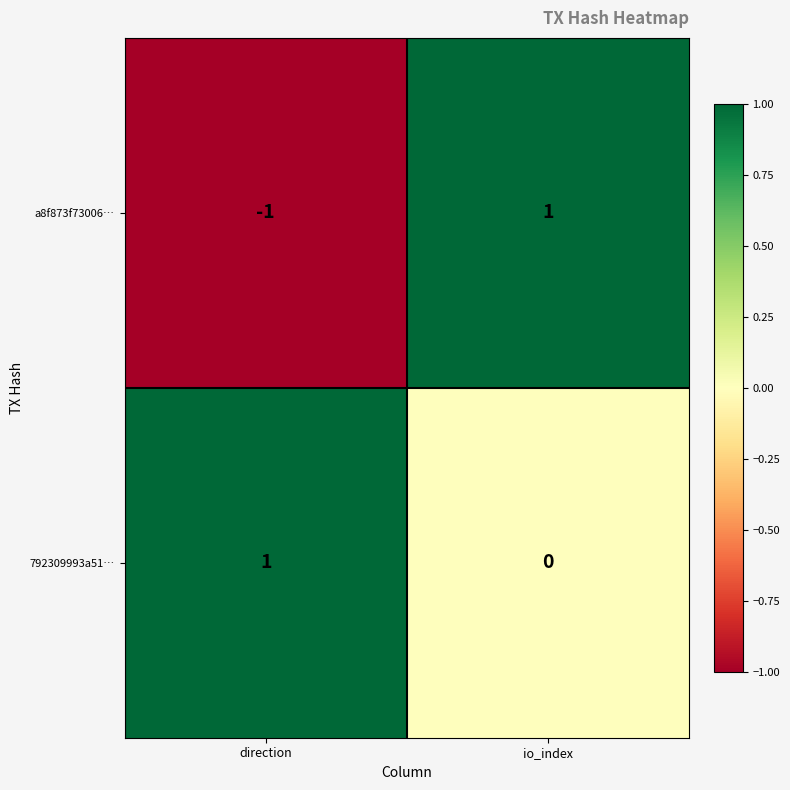

What is the spread (max minus min) of values at io_index?

1